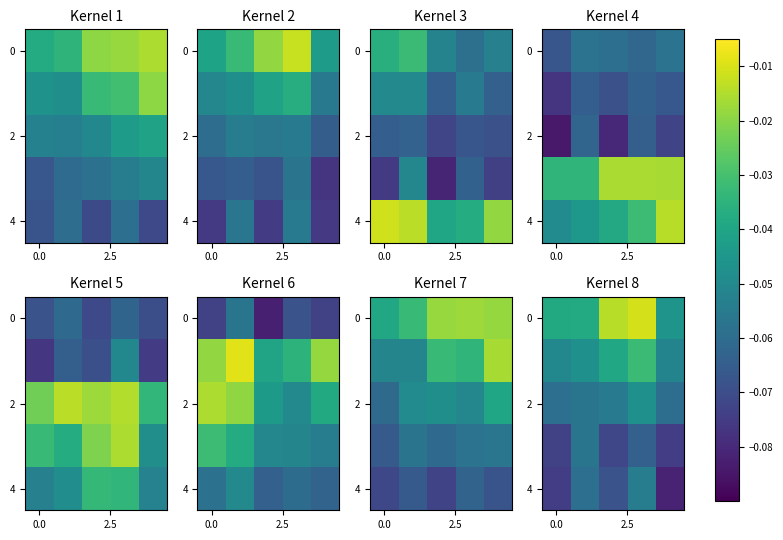

Between 0.0 and 4, which series saw the biggest shift?

row_0